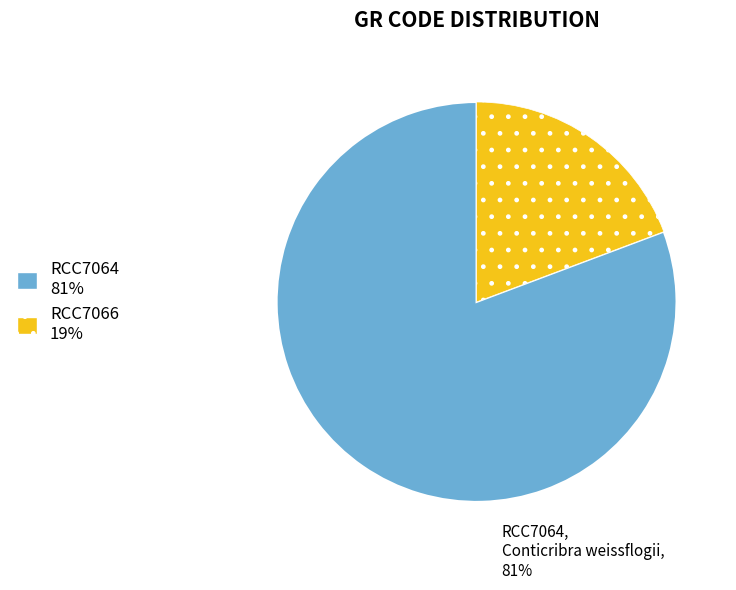

Is the sum of RCC7066 and RCC7064 greater than half?

Yes